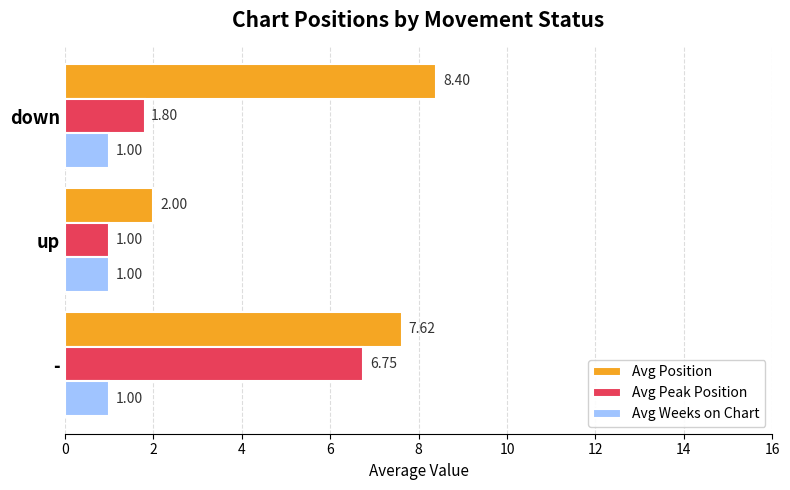

What is the average value of the Avg Peak Position series?

3.2